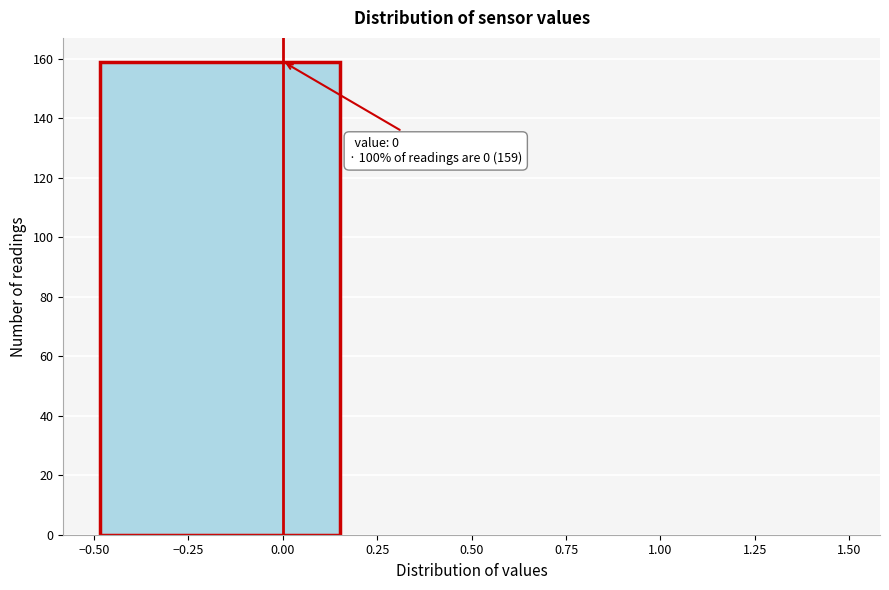

Over which range of the x-axis is the bar tallest?

-0.50 to 0.15